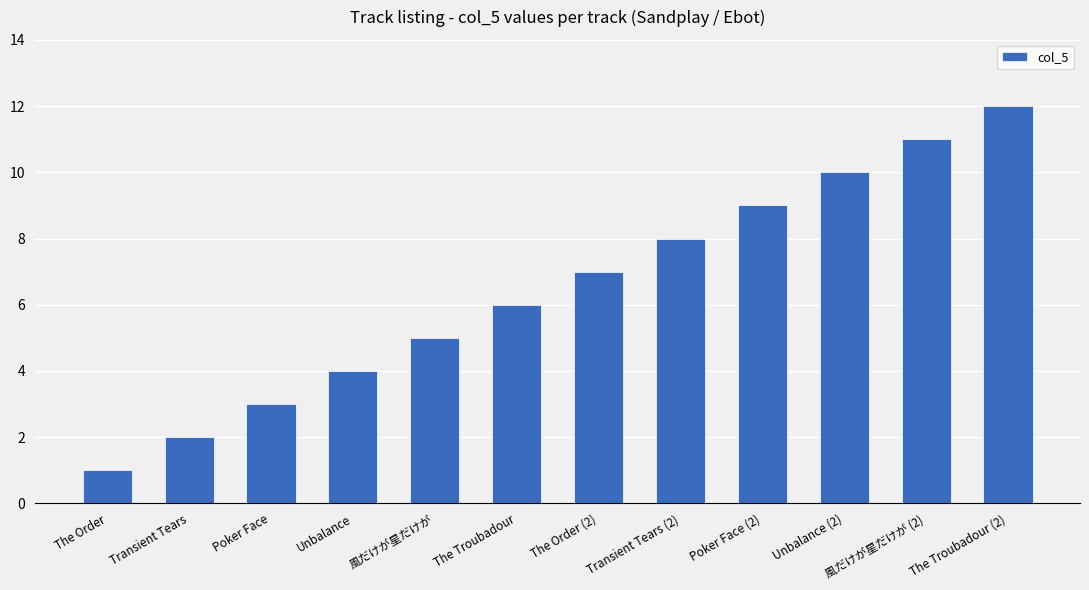

Does the chart contain stacked bars?

No